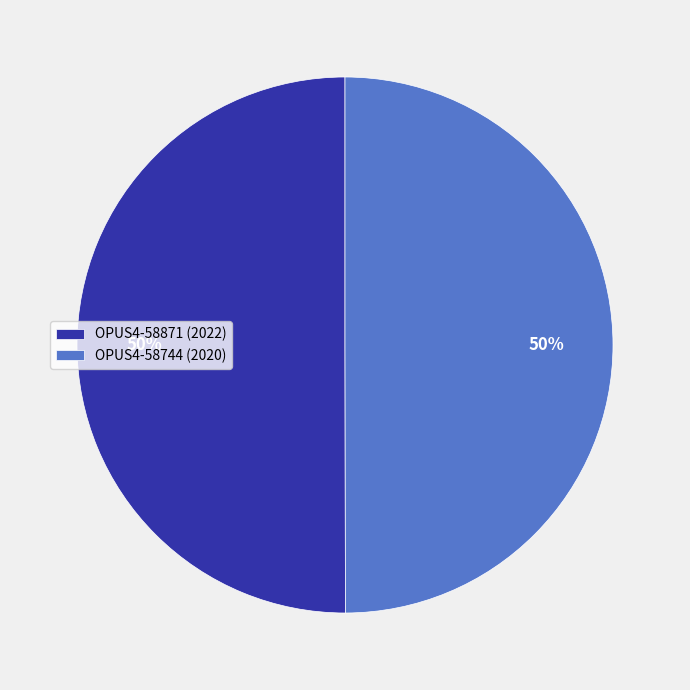

The OPUS4-58744 (2020) slice represents 50% of the pie. True or false?

True